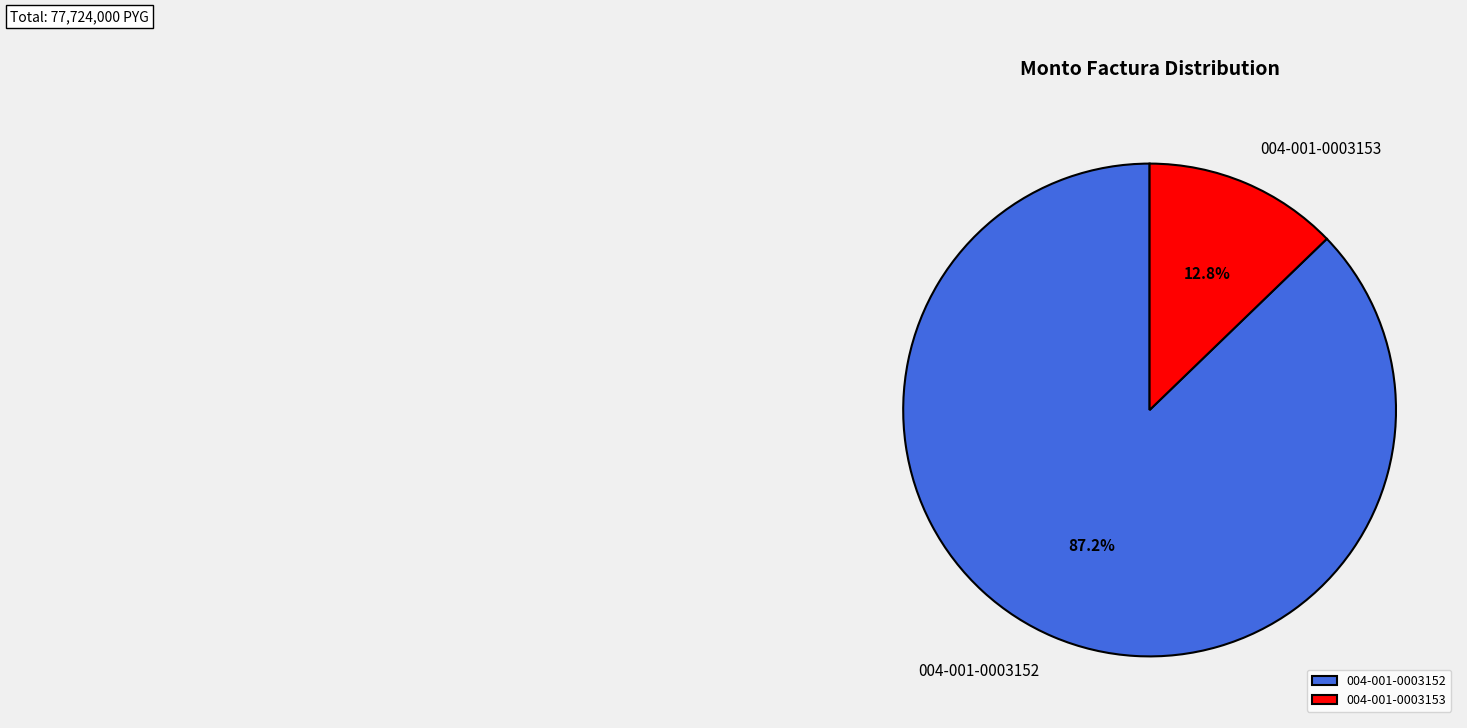

Is it true that 004-001-0003152 is 87% of the pie?

True